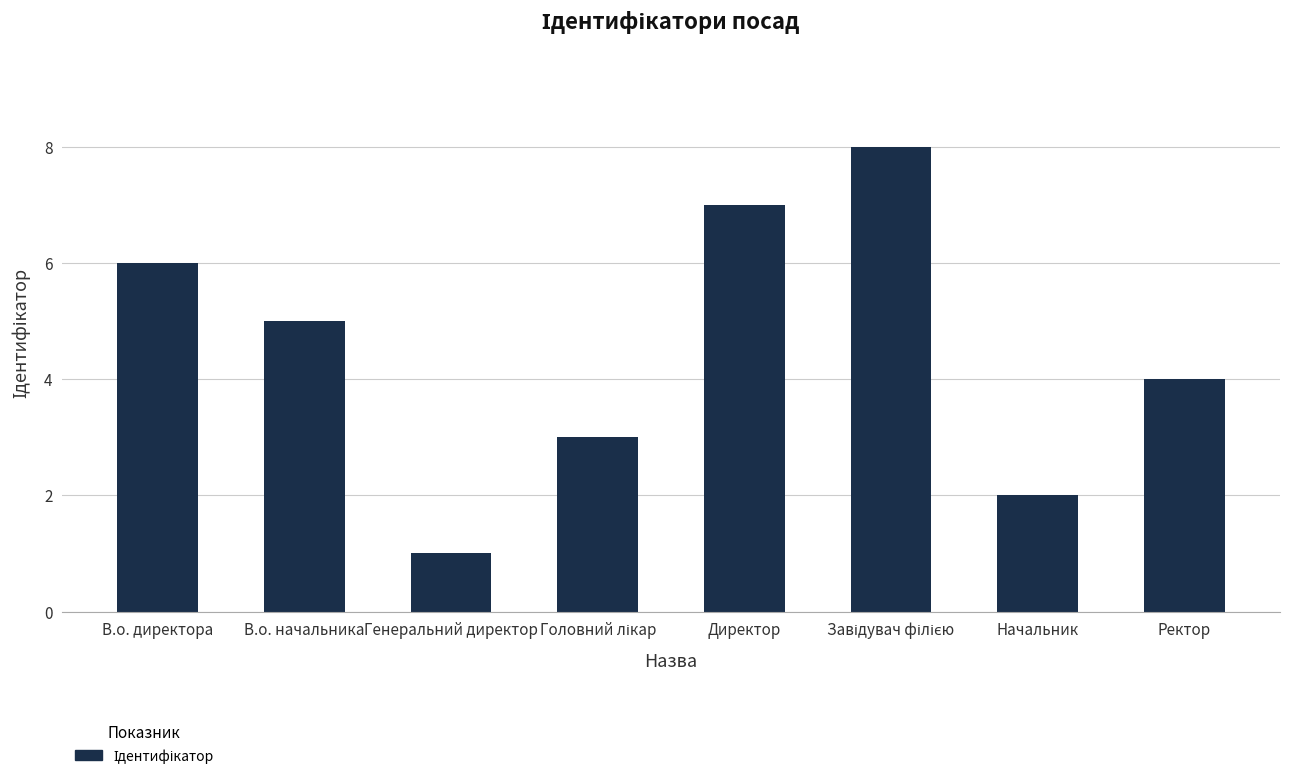

What is the difference between the second highest and second lowest values?

5